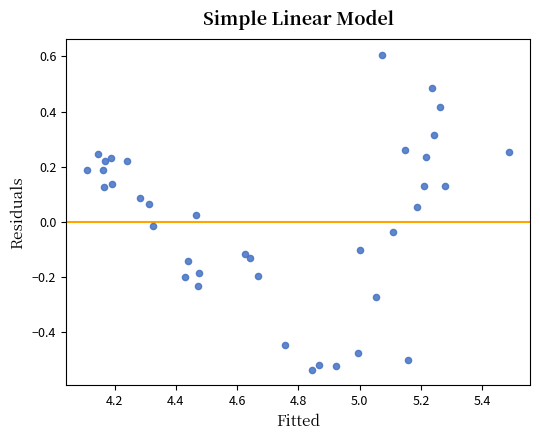

What is the range of Y values (max minus min)?

1.1